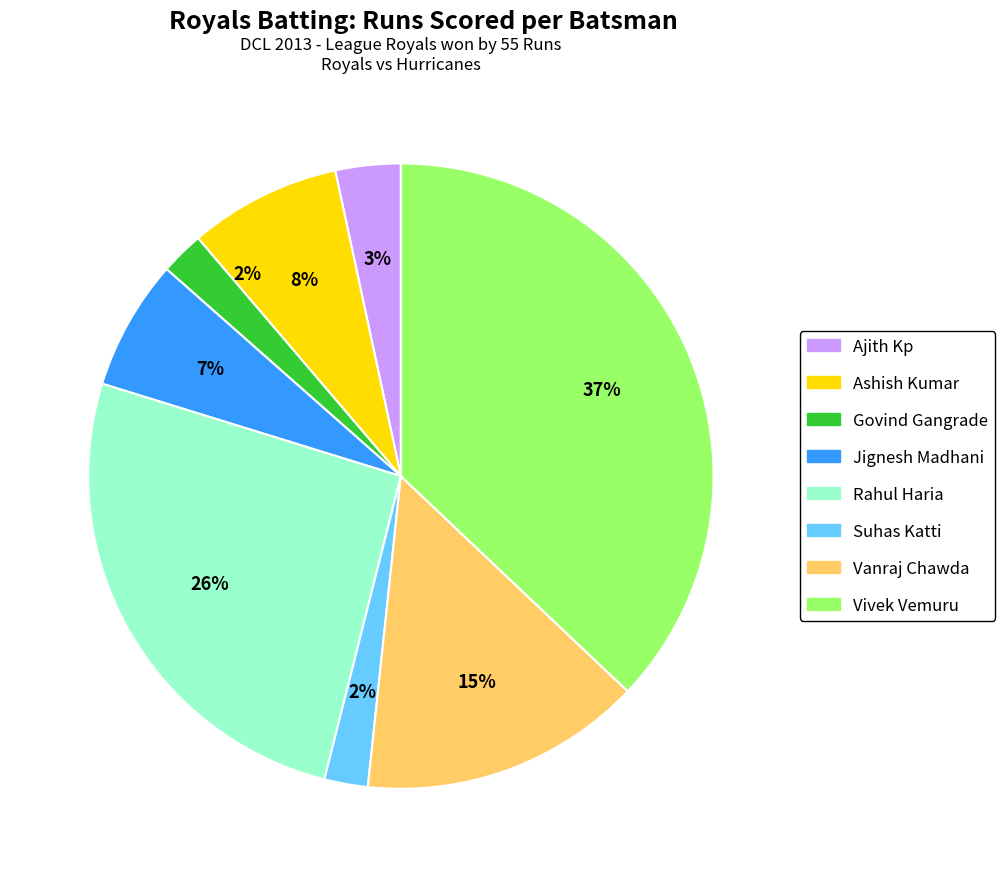

What percentage is the Govind Gangrade slice, to the nearest percent?

2%